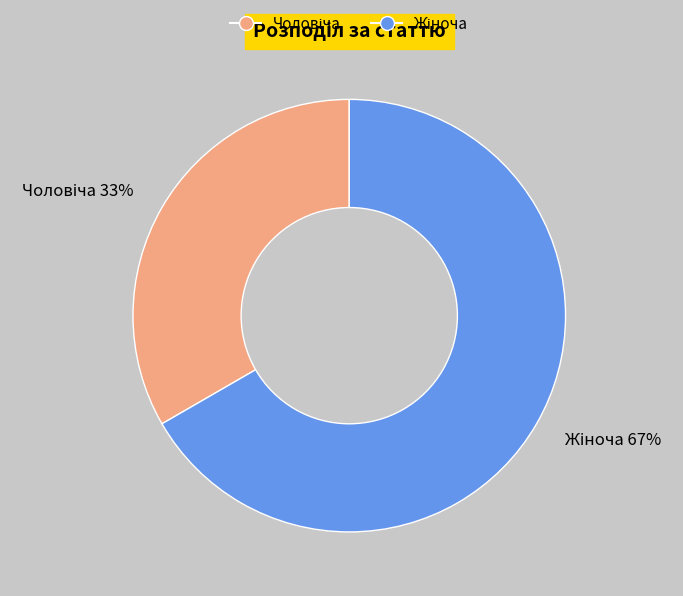

To the nearest percent, what is the average slice percentage?

50%